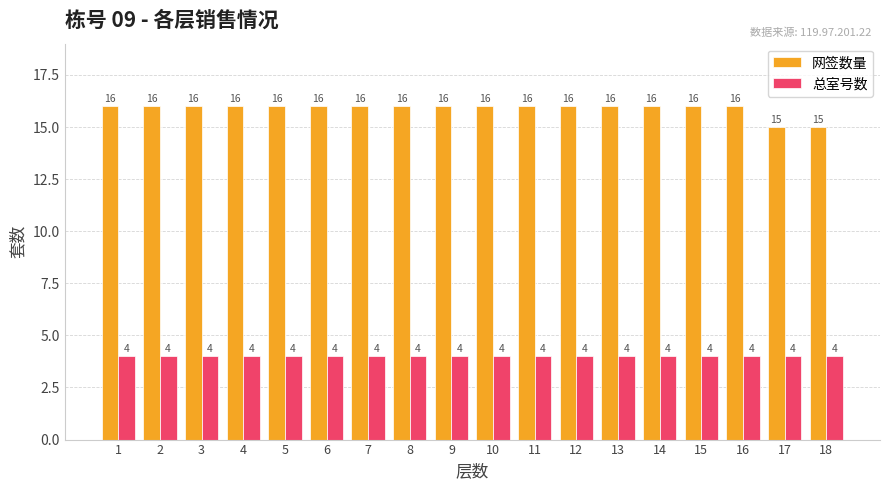

What is the spread (max minus min) of values at 10?

12